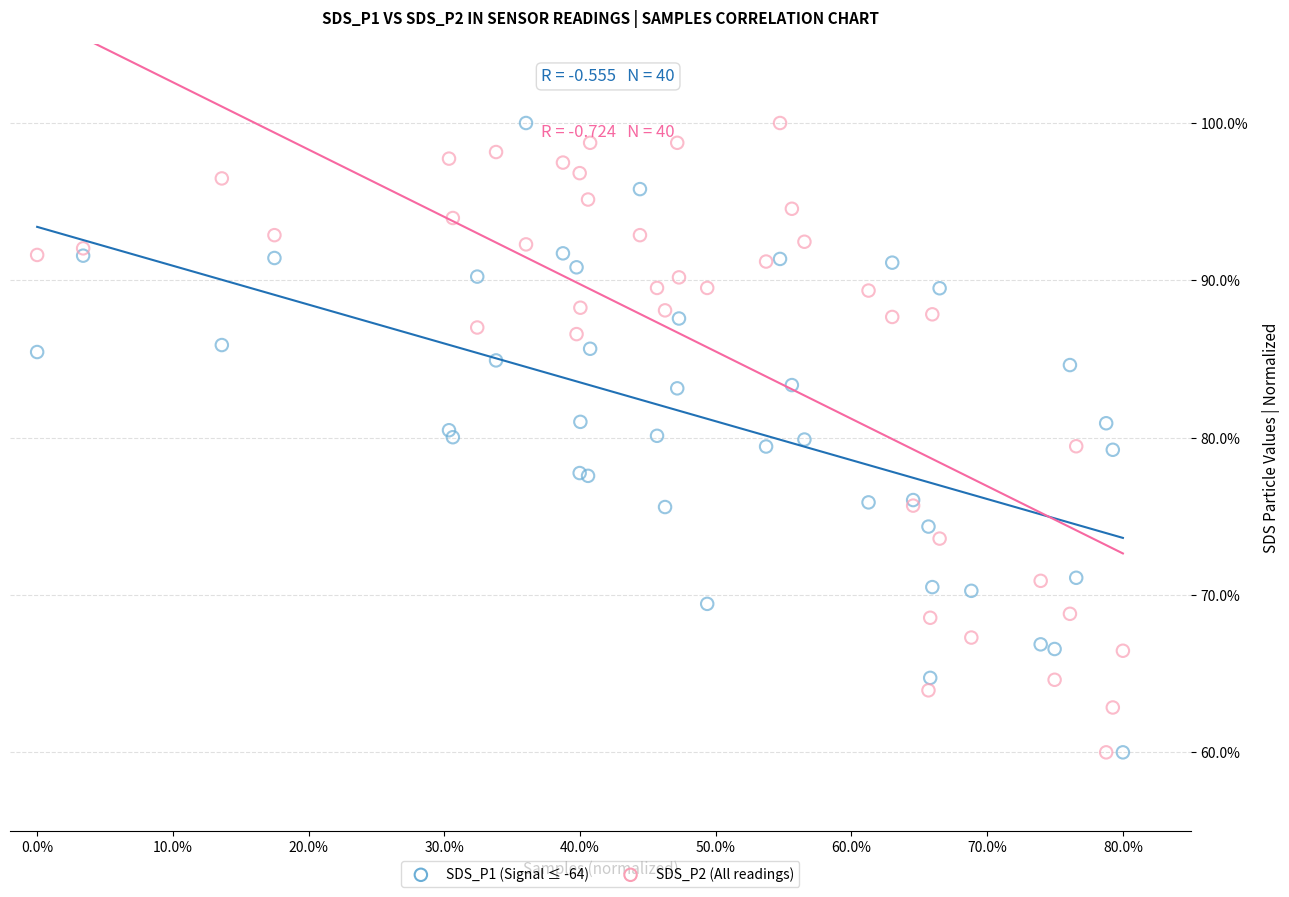

What is the X range (max minus min) for the scatter plot?

0.8